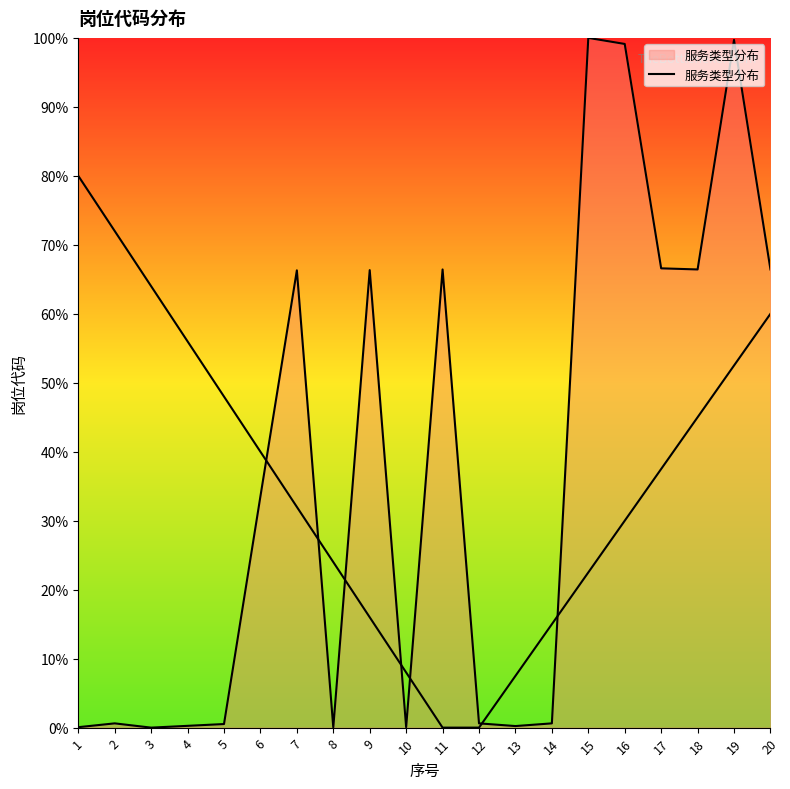

At which category does the data reach its first local peak?

2